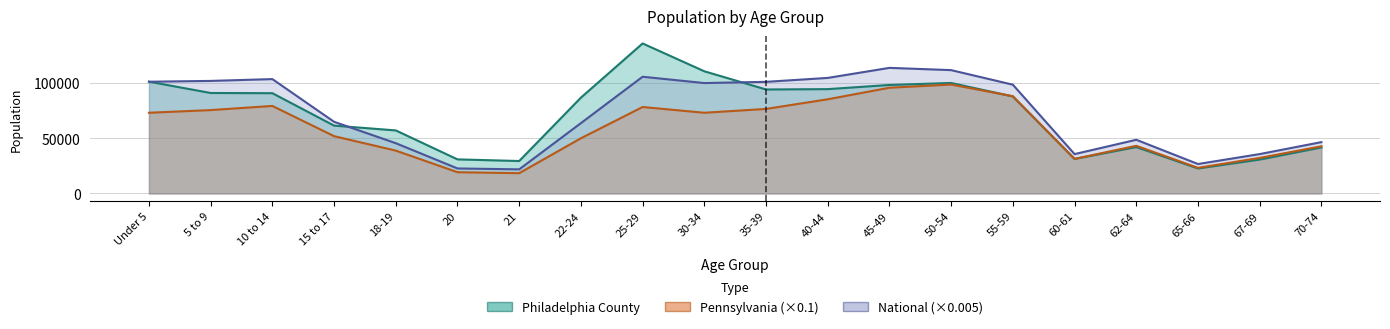

What is the average value of the Philadelphia County series?

71773.1